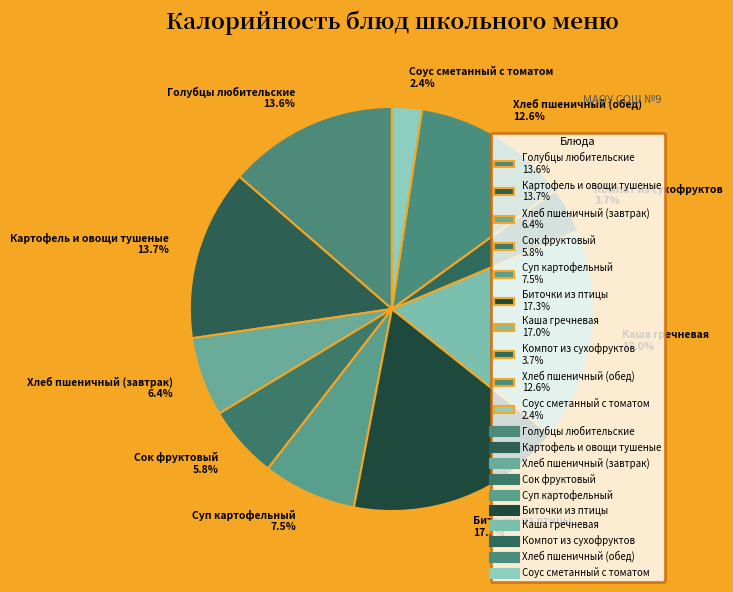

Which has a higher value, Хлеб пшеничный (обед) 12.6% or Каша гречневая 17.0%?

Каша гречневая 17.0%